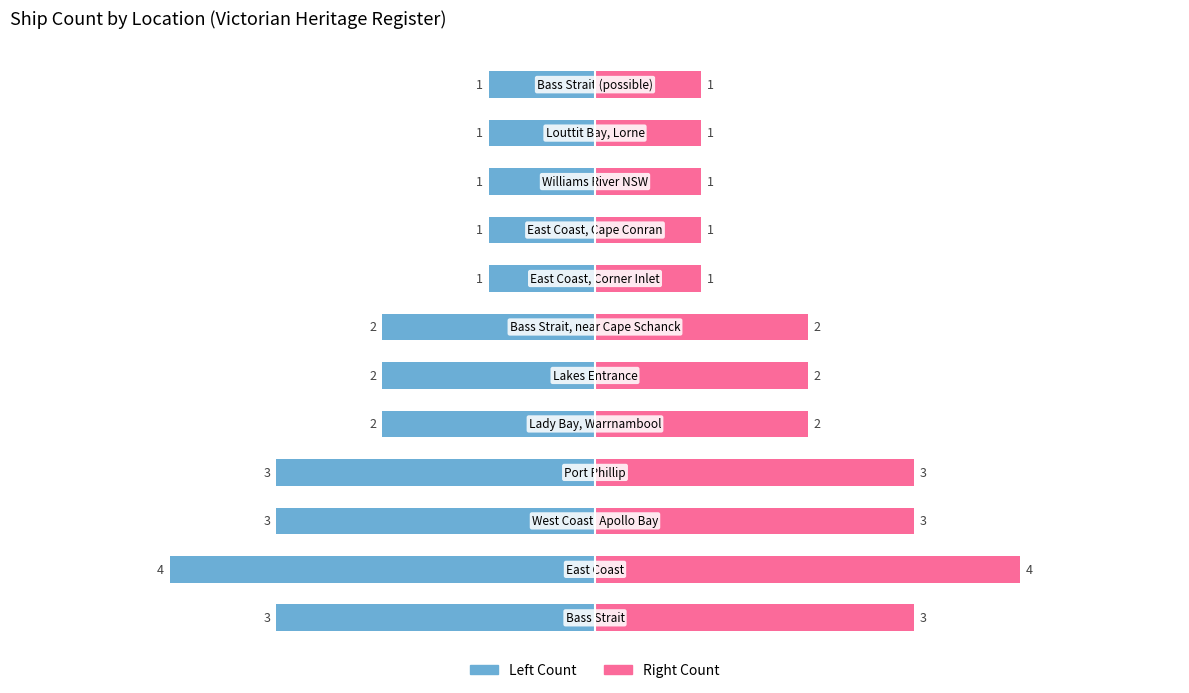

What is the difference between the maximum and second lowest values in the Count (Left) series?

2